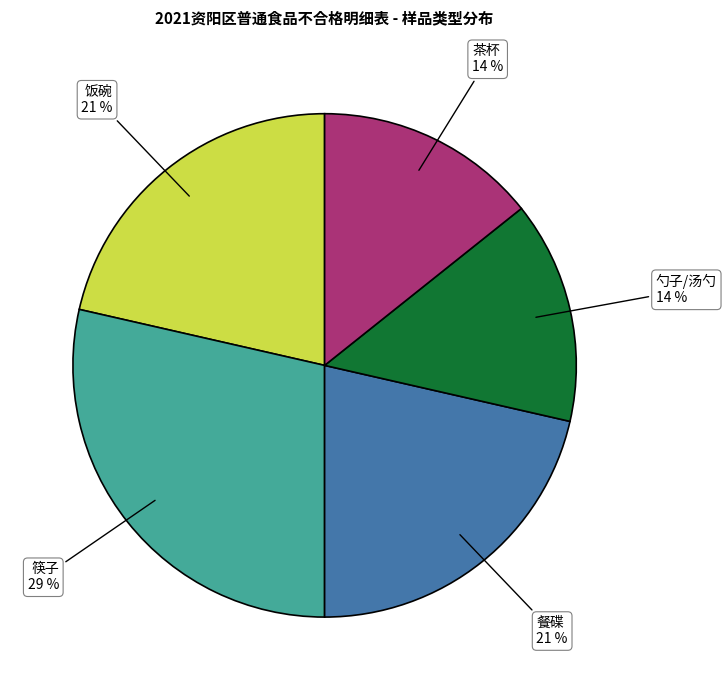

Approximately how many times larger is the value at 茶杯 compared to 筷子?

0.5